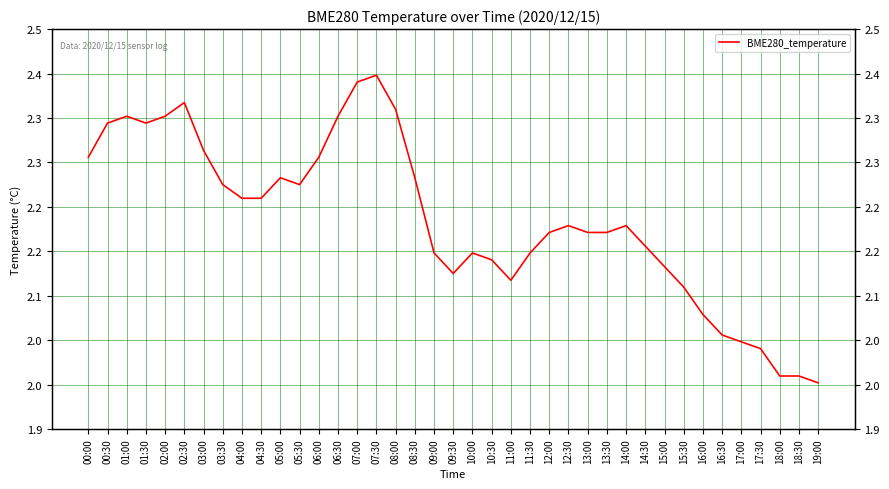

Reading left to right, extract all data points from this chart.

2.3	2.3	2.4	2.3	2.4	2.4	2.3	2.2	2.2	2.2	2.3	2.2	2.3	2.4	2.4	2.4	2.4	2.3	2.1	2.1	2.1	2.1	2.1	2.1	2.2	2.2	2.2	2.2	2.2	2.2	2.1	2.1	2.1	2.0	2.0	2.0	2.0	2.0	2.0